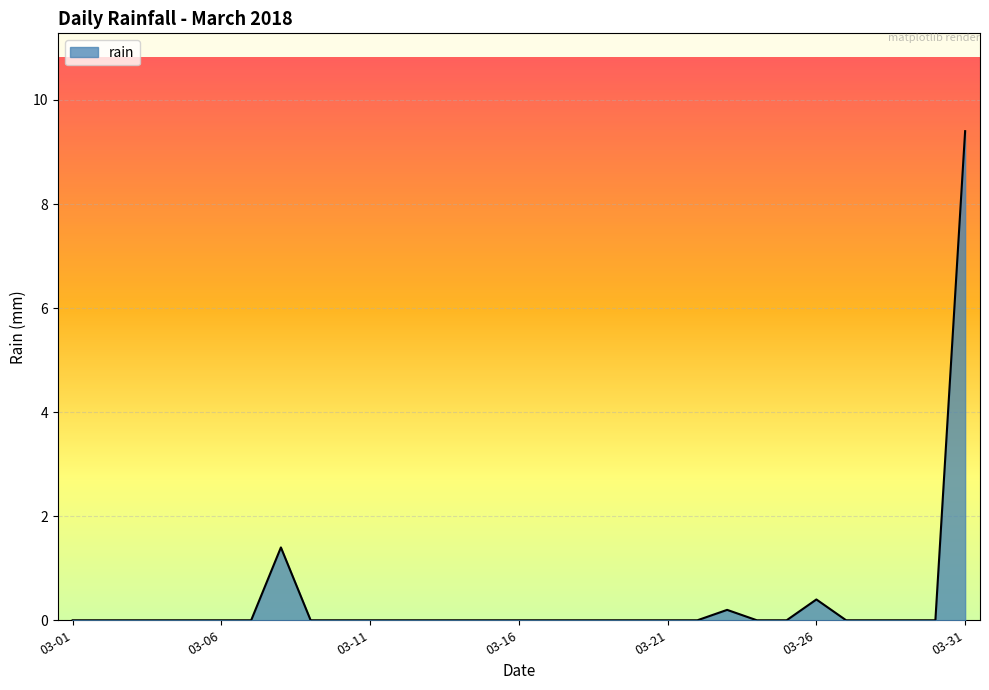

Reading left to right, what are all the values shown in this chart?

0.0	0.0	0.0	0.0	0.0	0.0	0.0	1.4	0.0	0.0	0.0	0.0	0.0	0.0	0.0	0.0	0.0	0.0	0.0	0.0	0.0	0.0	0.2	0.0	0.0	0.4	0.0	0.0	0.0	0.0	9.4